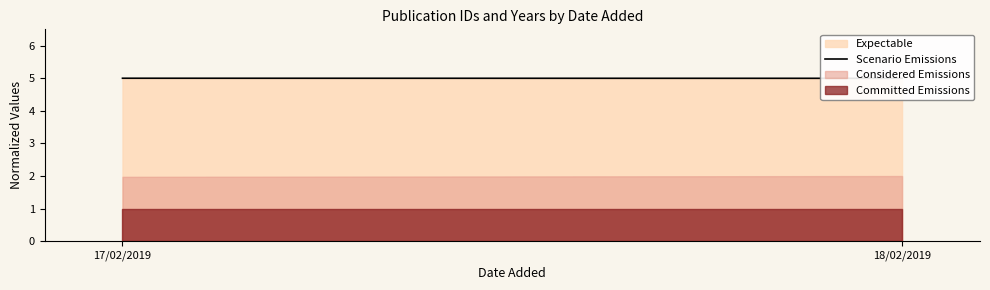

What is the sum of all values?

10.0